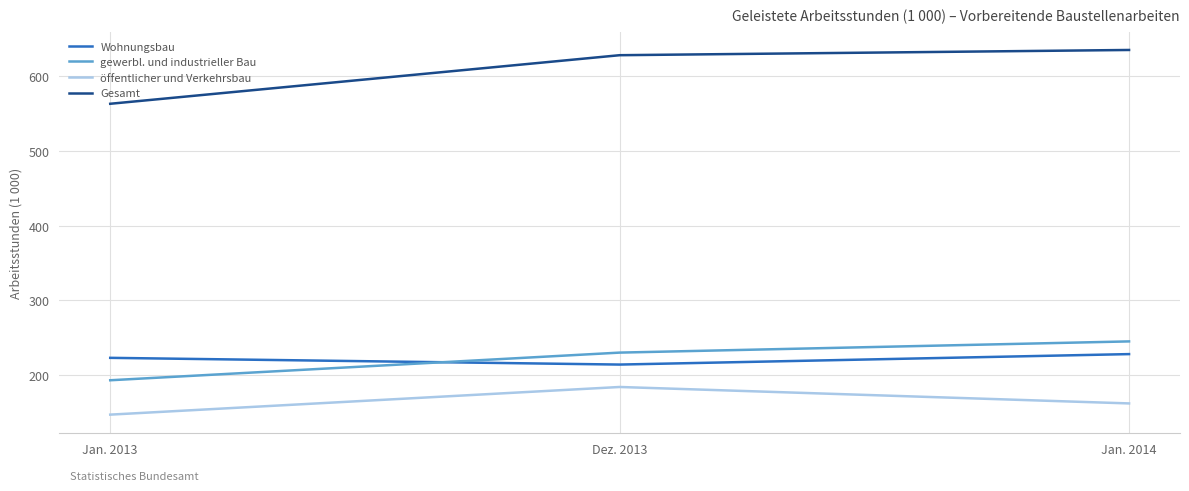

Which series has the widest spread of values?

Gesamt